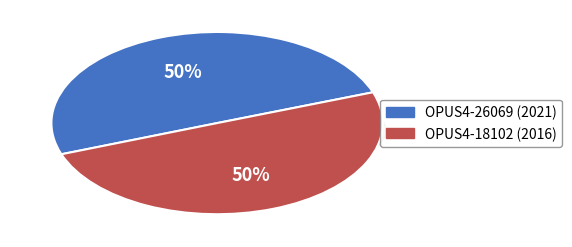

How many segments does this pie chart have?

2